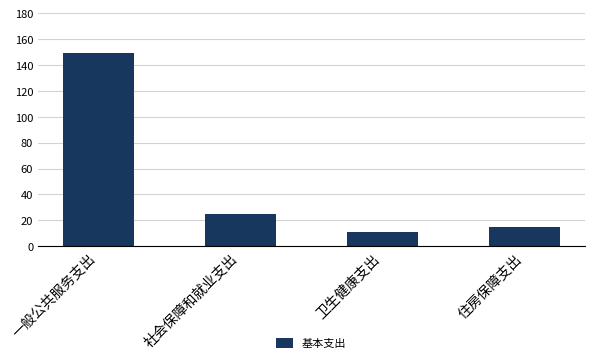

What is the maximum value shown in the chart?

149.3